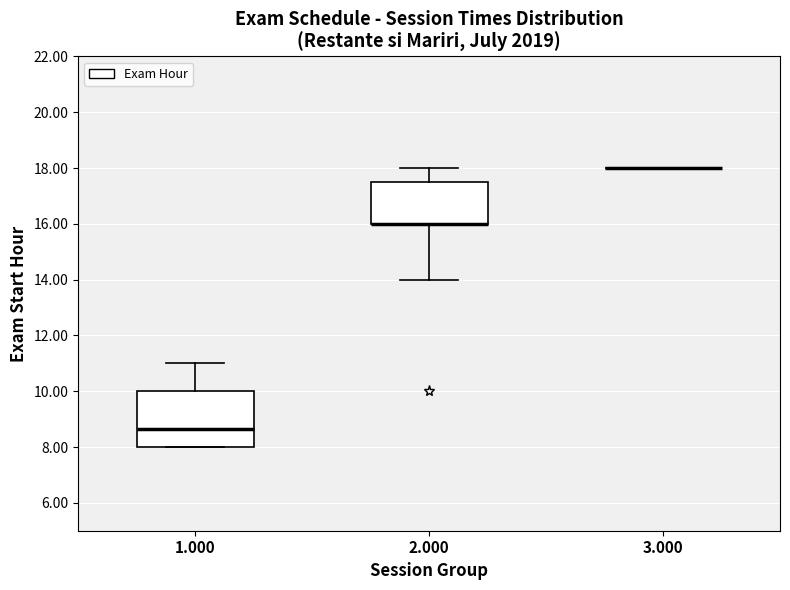

Reading left to right, read every box against the y-axis: the position of its median line, the range the box covers, and the ends of its whiskers. The values are not printed on the chart, so give them approximately, as read against the axis.

1.000: median 8.6, box 8.0 to 10.0, whiskers 8.0 to 11.0
2.000: median 16.0 (drawn on the box's lower edge), box 16.0 to 17.6, whiskers 14.0 to 18.0
3.000: box collapsed to a line at 18.0, whiskers 18.0 to 18.0